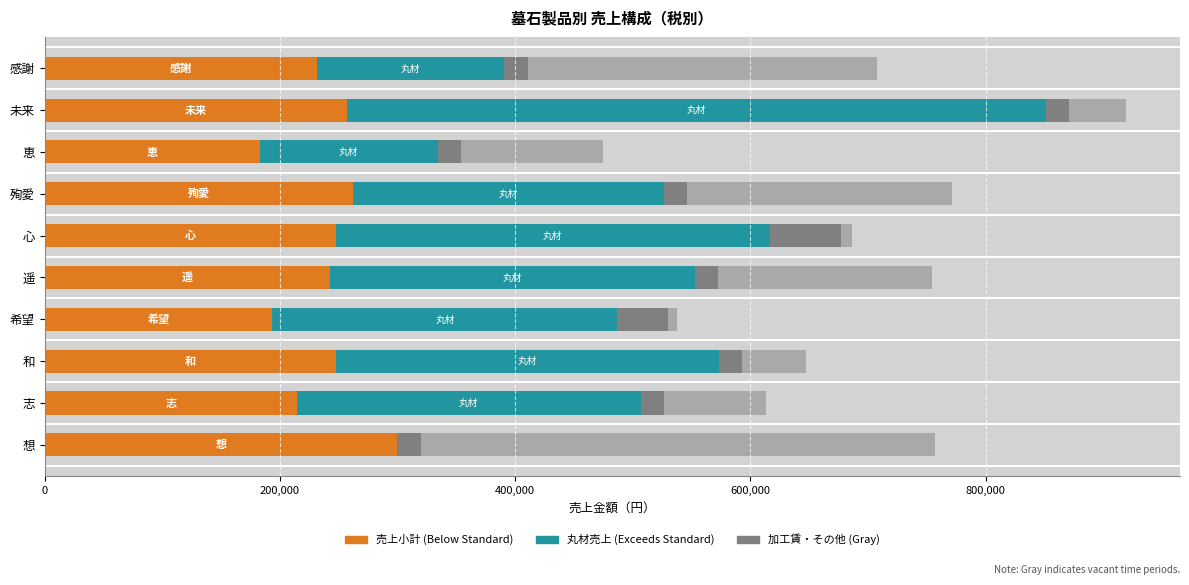

At which category is the sum across all series the highest?

未来